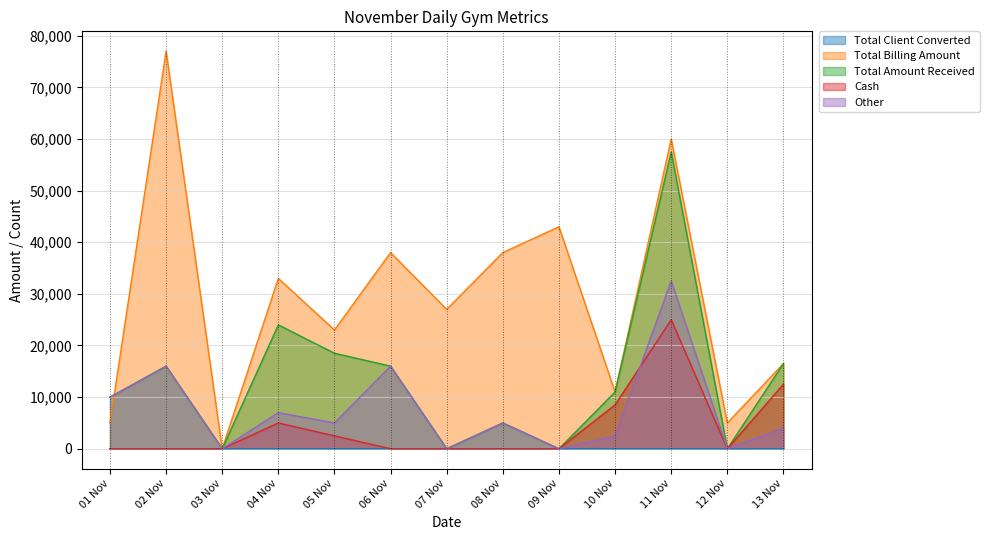

Rank the series at 05 Nov from highest to lowest value.

Total Billing Amount, Total Amount Received, Other, Cash, Total Client Converted